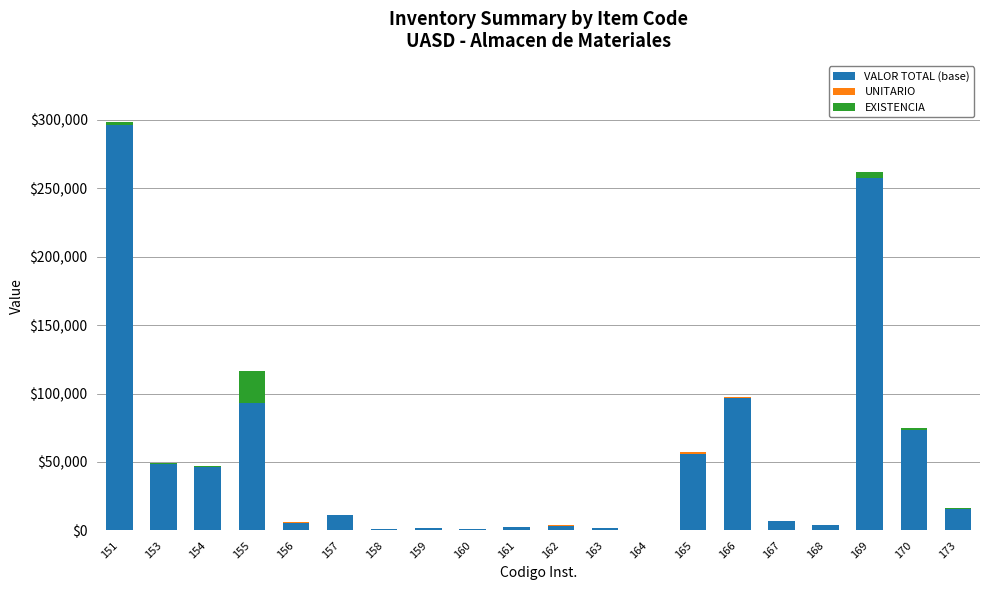

The value of VALOR TOTAL (base) at 173 is 15812.0. True or false?

True